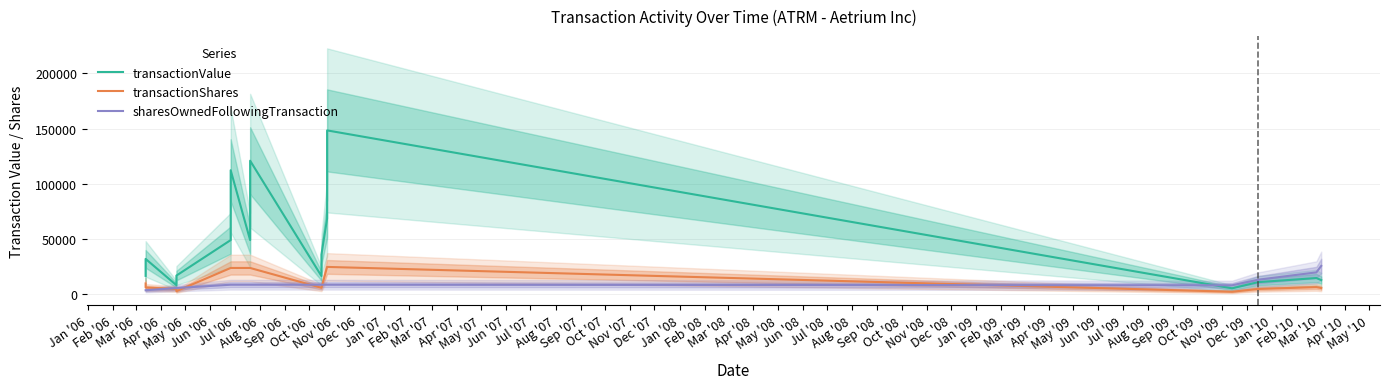

What are all the series names shown in the legend?

transactionValue, transactionShares, sharesOwnedFollowingTransaction